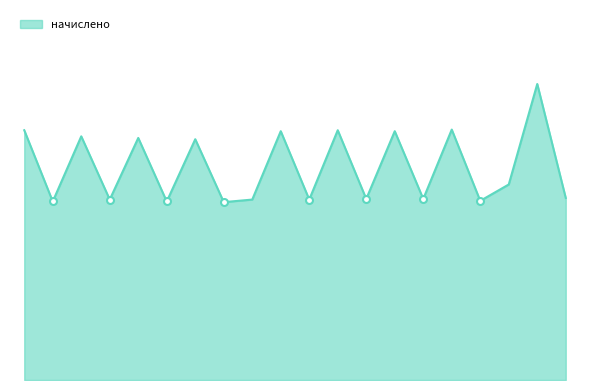

How many interior local peaks (higher than both neighbors) does the data have?

8